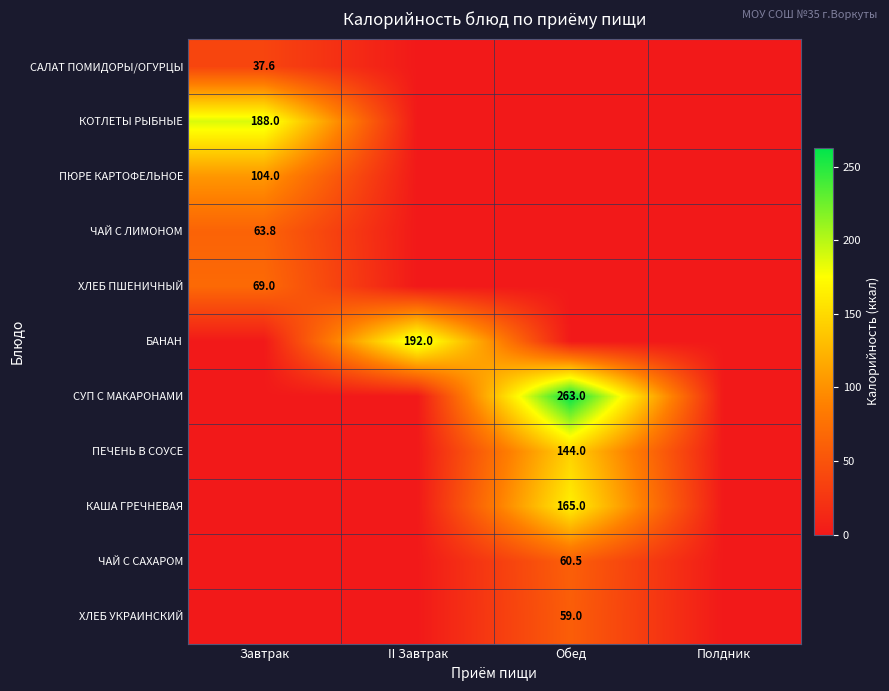

The value of КАША ГРЕЧНЕВАЯ at Обед is 165.0. True or false?

True